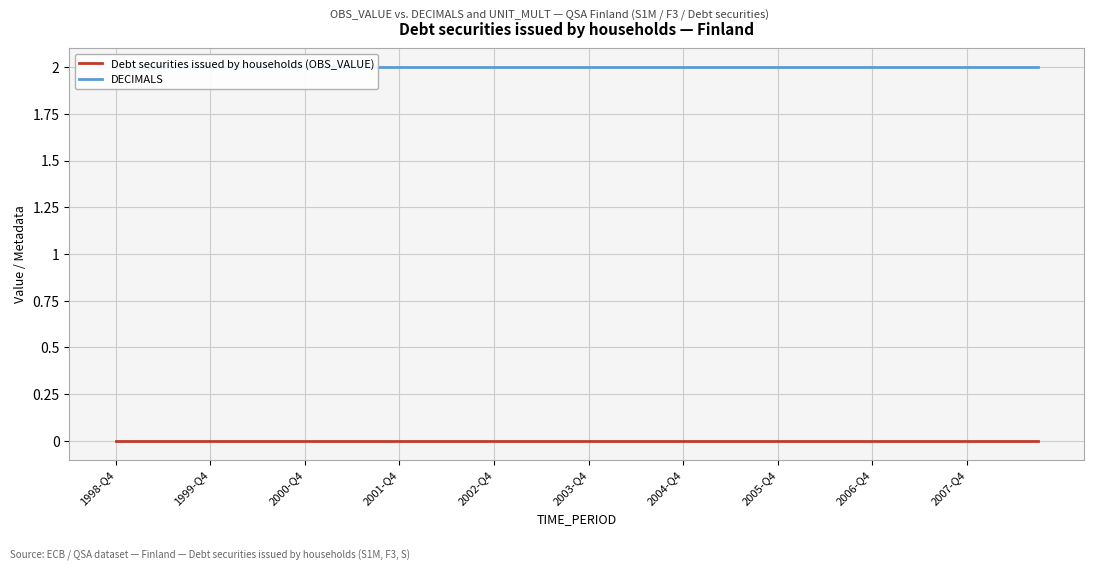

What is the difference between the highest and lowest values at 38?

2